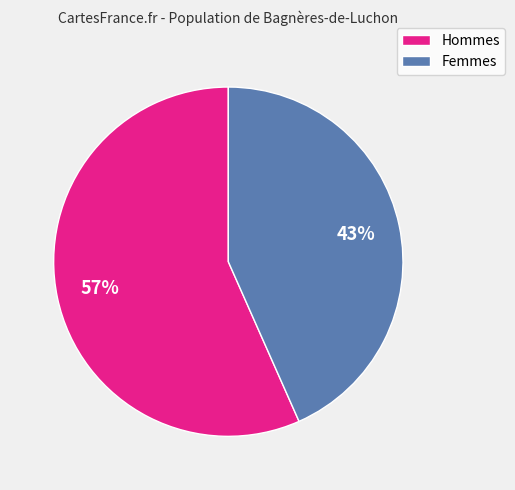

Is there any slice that represents more than half of the pie?

Yes